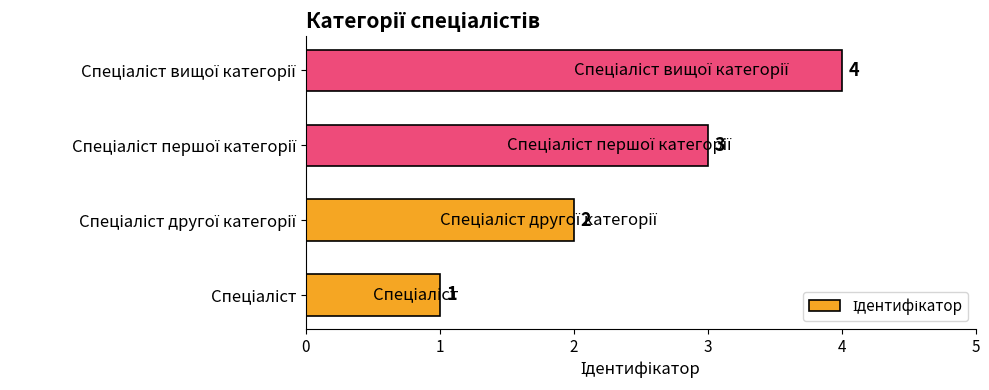

What is the difference between the maximum and minimum values?

3